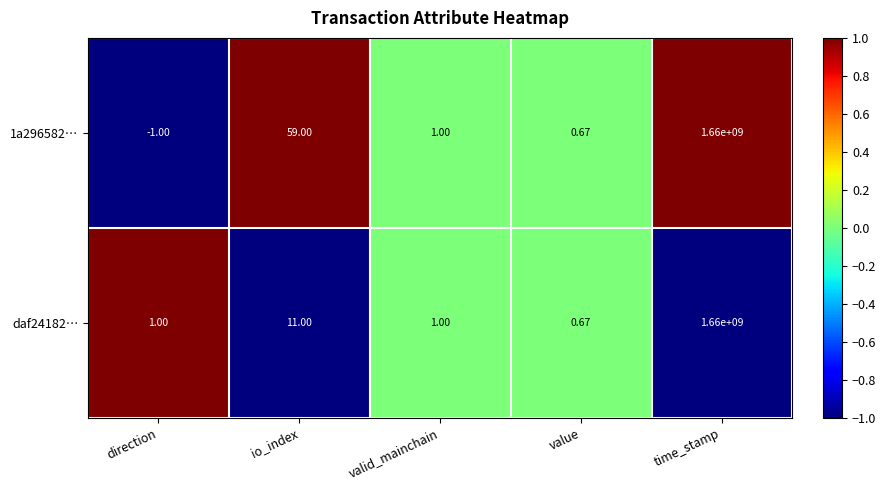

Which category has the lowest value in the daf24182… series?

value